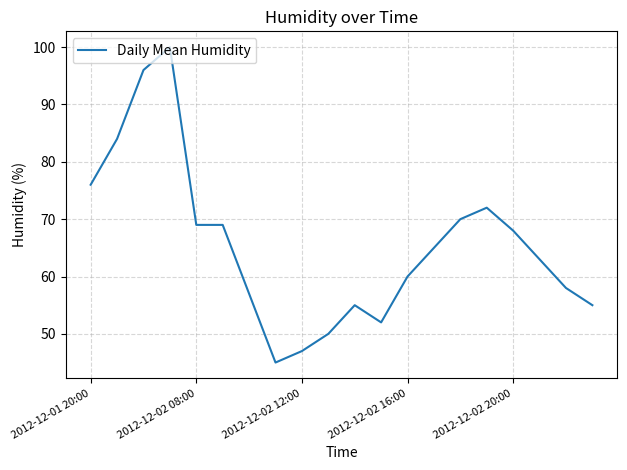

What is the minimum value shown in the chart?

45